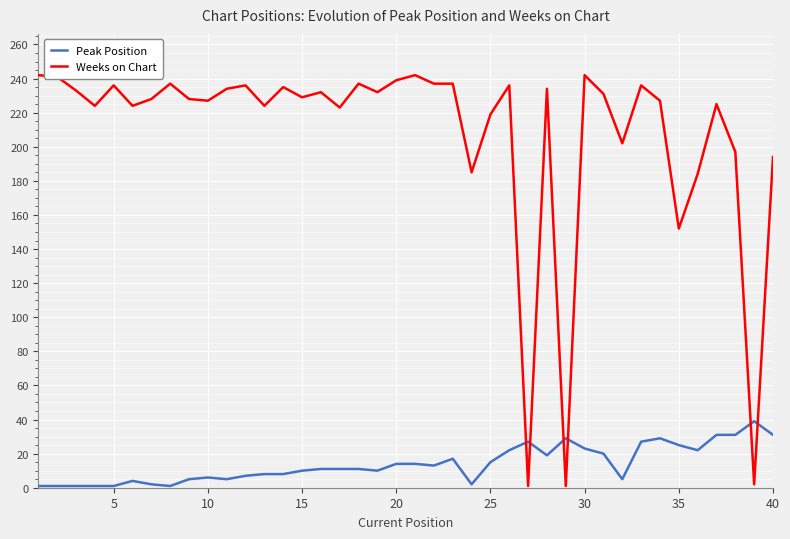

Rank the series by their maximum value, from lowest to highest.

Peak Position, Weeks on Chart